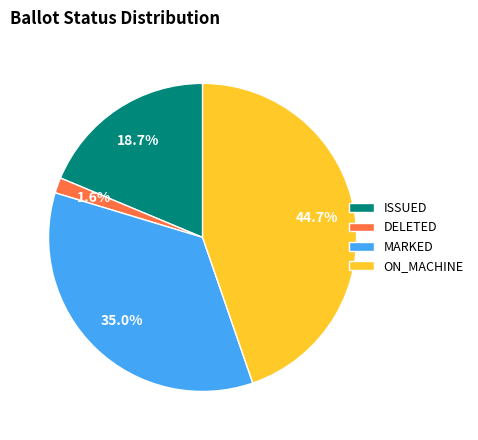

What percentage is NOT represented by ON_MACHINE?

55.3%